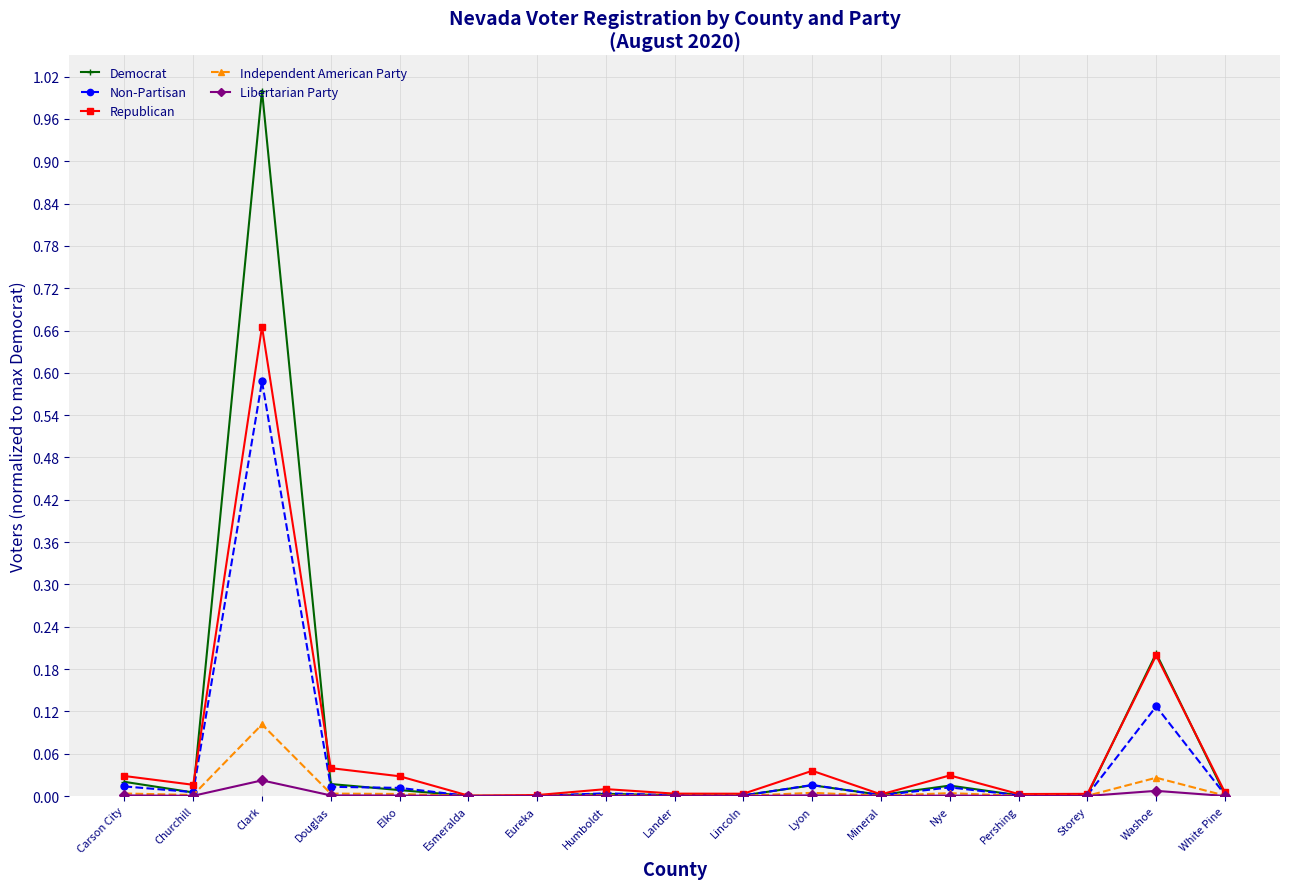

Where is the first local maximum for Libertarian Party?

Clark